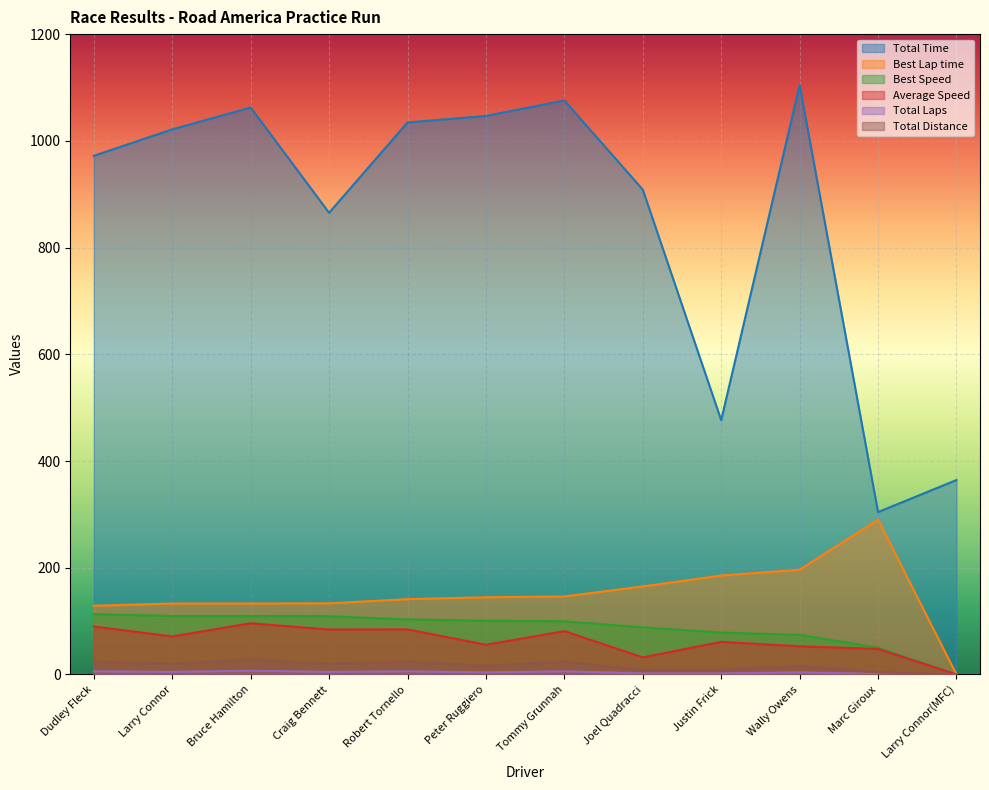

How many lines are shown in the chart?

6